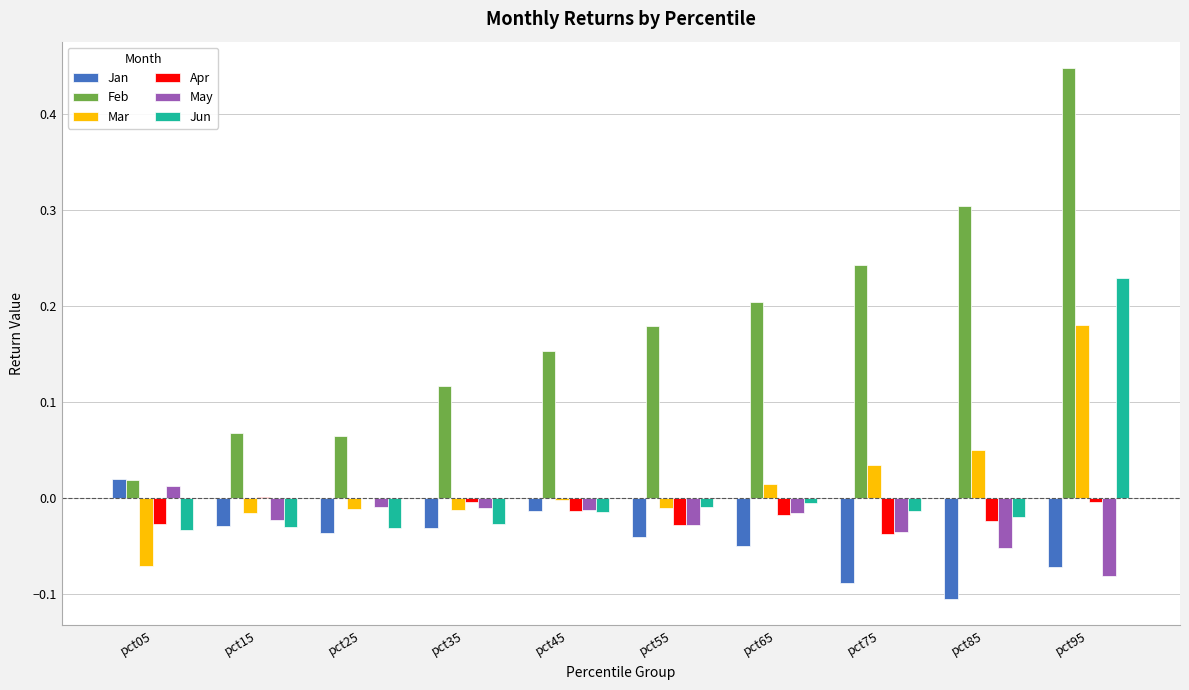

How many categories are shown in the chart?

10